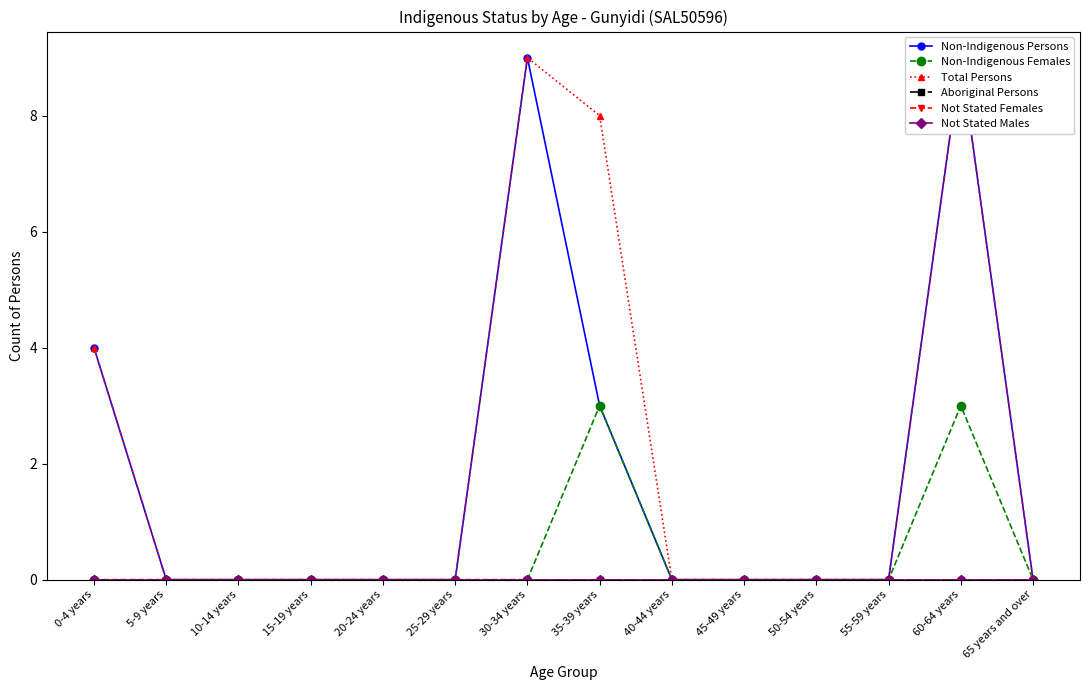

List the series in order of their peak value, highest first.

Non-Indigenous Persons, Total Persons, Non-Indigenous Females, Aboriginal Persons, Not Stated Females, Not Stated Males